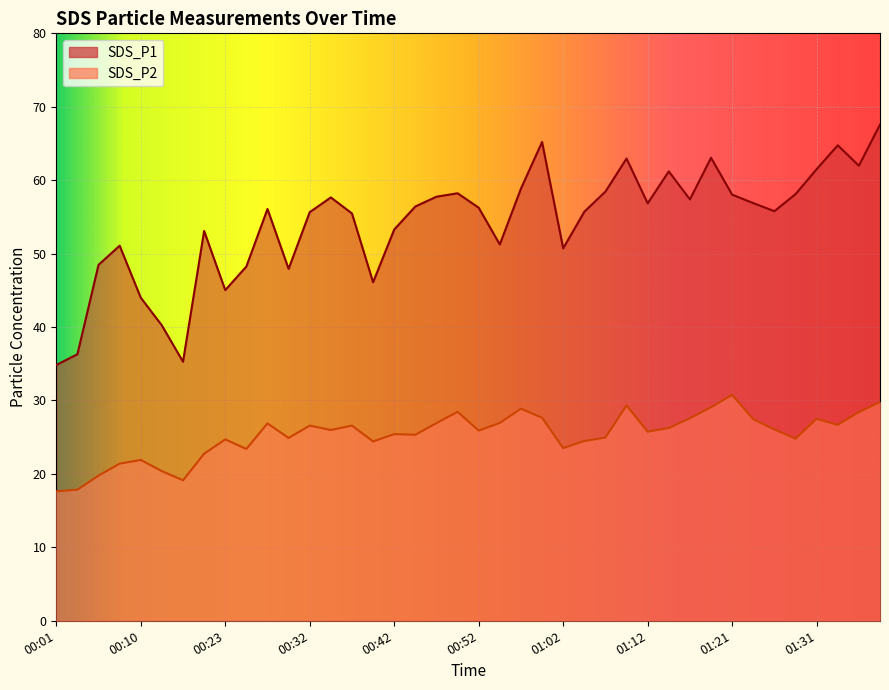

At which category does the chart reach its peak across all series?

01:38